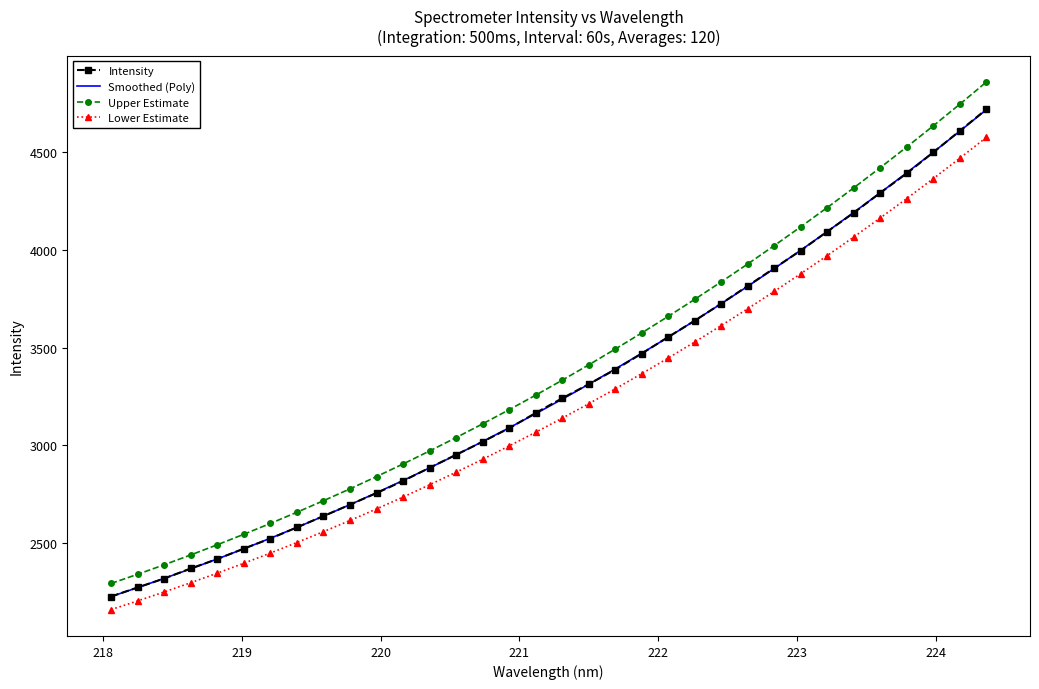

What is the difference between the maximum and minimum values in the Upper Estimate series?

2564.7